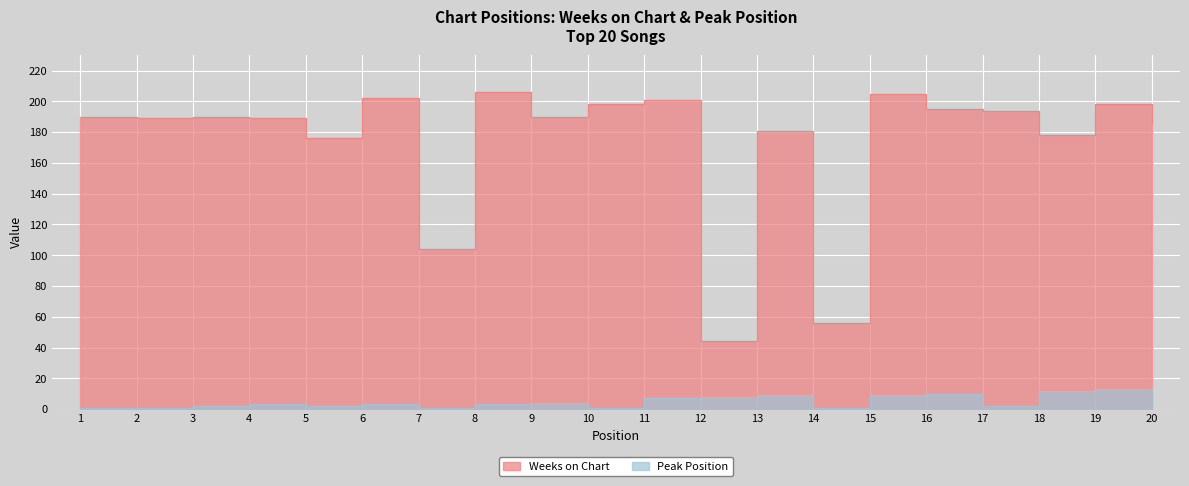

What is the lowest value of the Peak Position series?

1